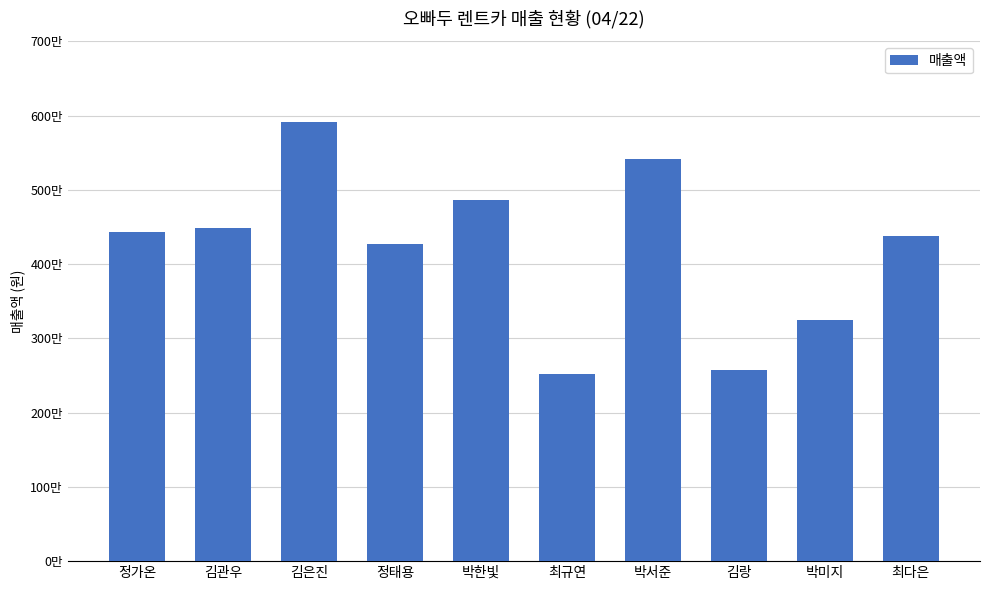

List the labels in order of value, smallest first.

최규연, 김랑, 박미지, 정태용, 최다은, 정가온, 김관우, 박한빛, 박서준, 김은진